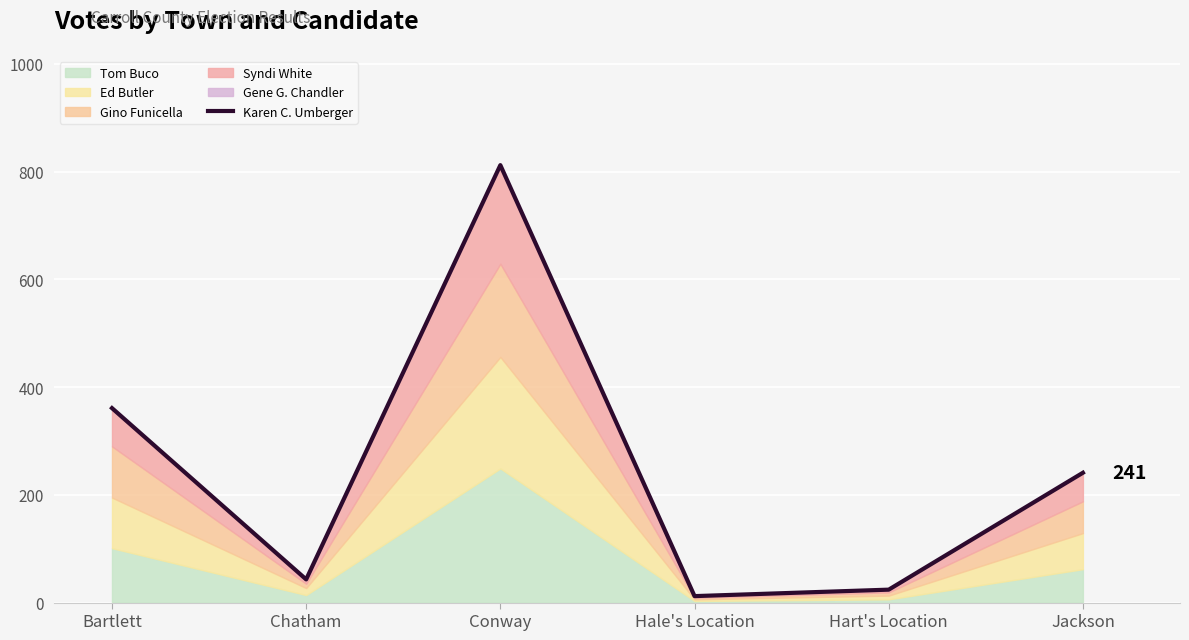

List the labels in order of value, largest first.

Conway, Bartlett, Jackson, Chatham, Hart's Location, Hale's Location